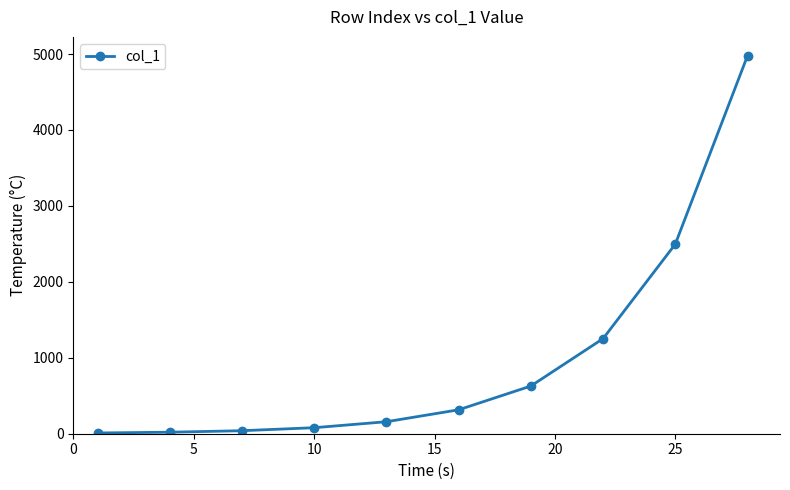

How many lines are shown in the chart?

1